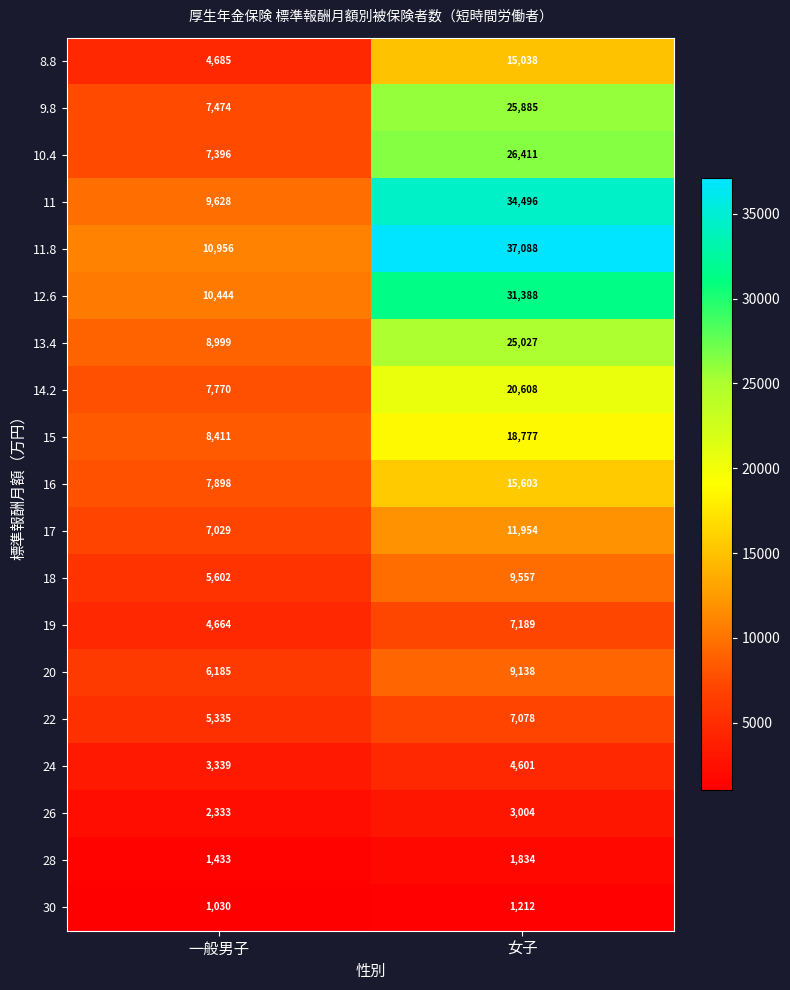

What is the spread (max minus min) of values at 女子?

35876